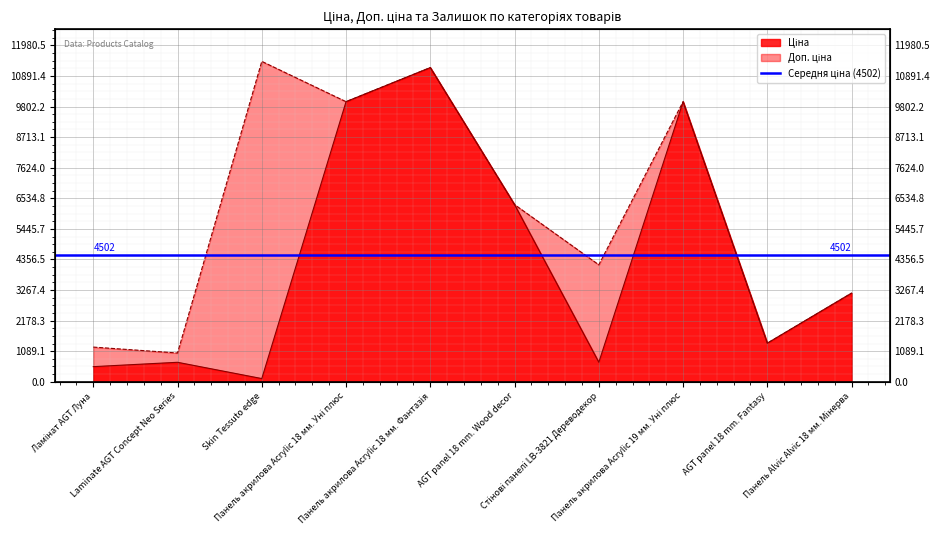

Which label corresponds to the largest value in the chart?

Skin Tessuto edge